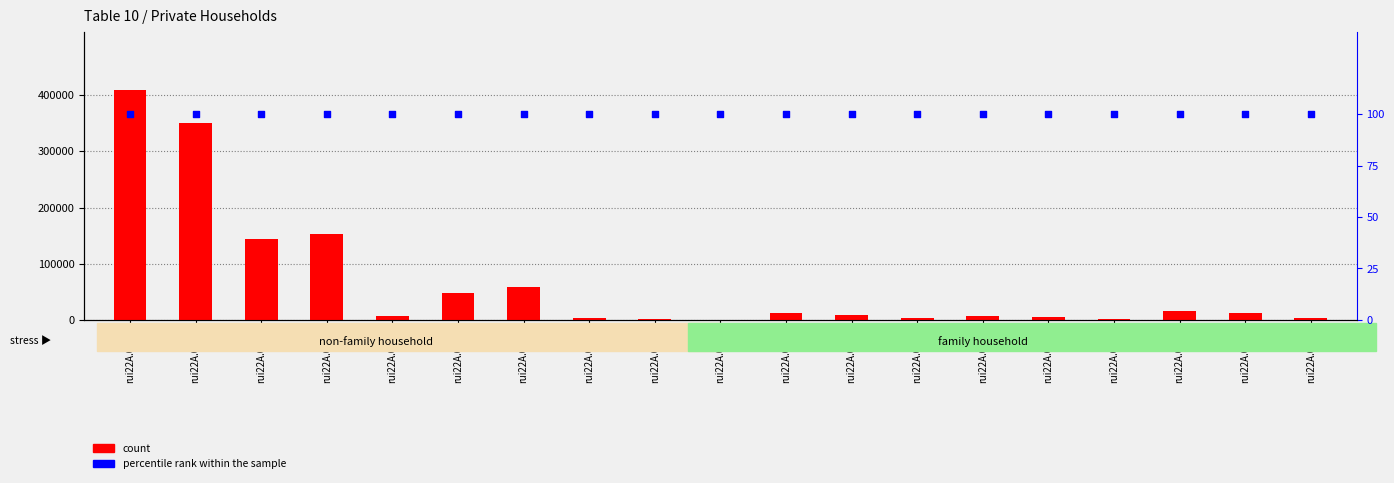

Which series contains the lowest Y value?

percentile rank within the sample